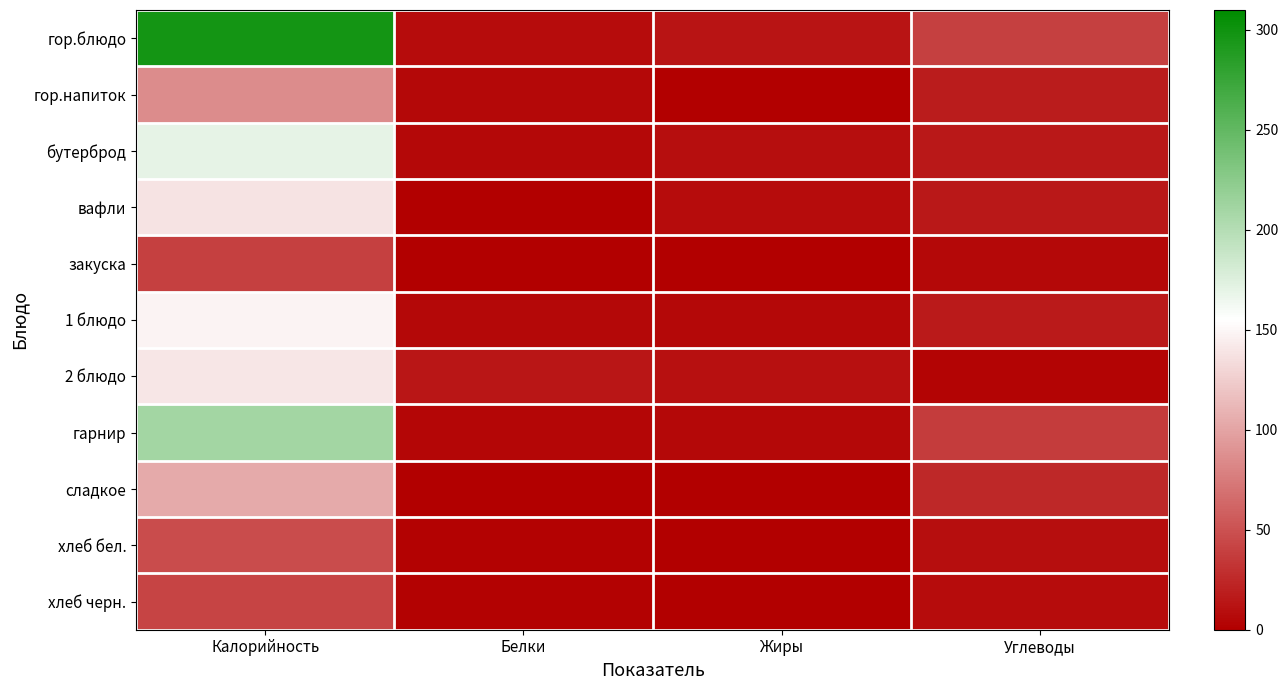

Reading left to right, transcribe all the data shown in this chart.

гор.блюдо: Калорийность=296.9	Белки=7.6	Жиры=12.2	Углеводы=39.1
гор.напиток: Калорийность=85.3	Белки=5.9	Жиры=1.2	Углеводы=17.1
бутерброд: Калорийность=170.4	Белки=5.2	Жиры=8.8	Углеводы=15.6
вафли: Калорийность=139.2	Белки=0.8	Жиры=7.4	Углеводы=15.3
закуска: Калорийность=39.9	Белки=0.6	Жиры=0.1	Углеводы=5.1
1 блюдо: Калорийность=148.3	Белки=5.5	Жиры=5.3	Углеводы=16.5
2 блюдо: Калорийность=139.9	Белки=14.0	Жиры=10.2	Углеводы=3.2
гарнир: Калорийность=209.7	Белки=3.6	Жиры=5.4	Углеводы=36.7
сладкое: Калорийность=103.1	Белки=0.1	Жиры=0.1	Углеводы=25.1
хлеб бел.: Калорийность=46.8	Белки=1.6	Жиры=0.2	Углеводы=9.7
хлеб черн.: Калорийность=42.0	Белки=1.4	Жиры=0.5	Углеводы=7.8